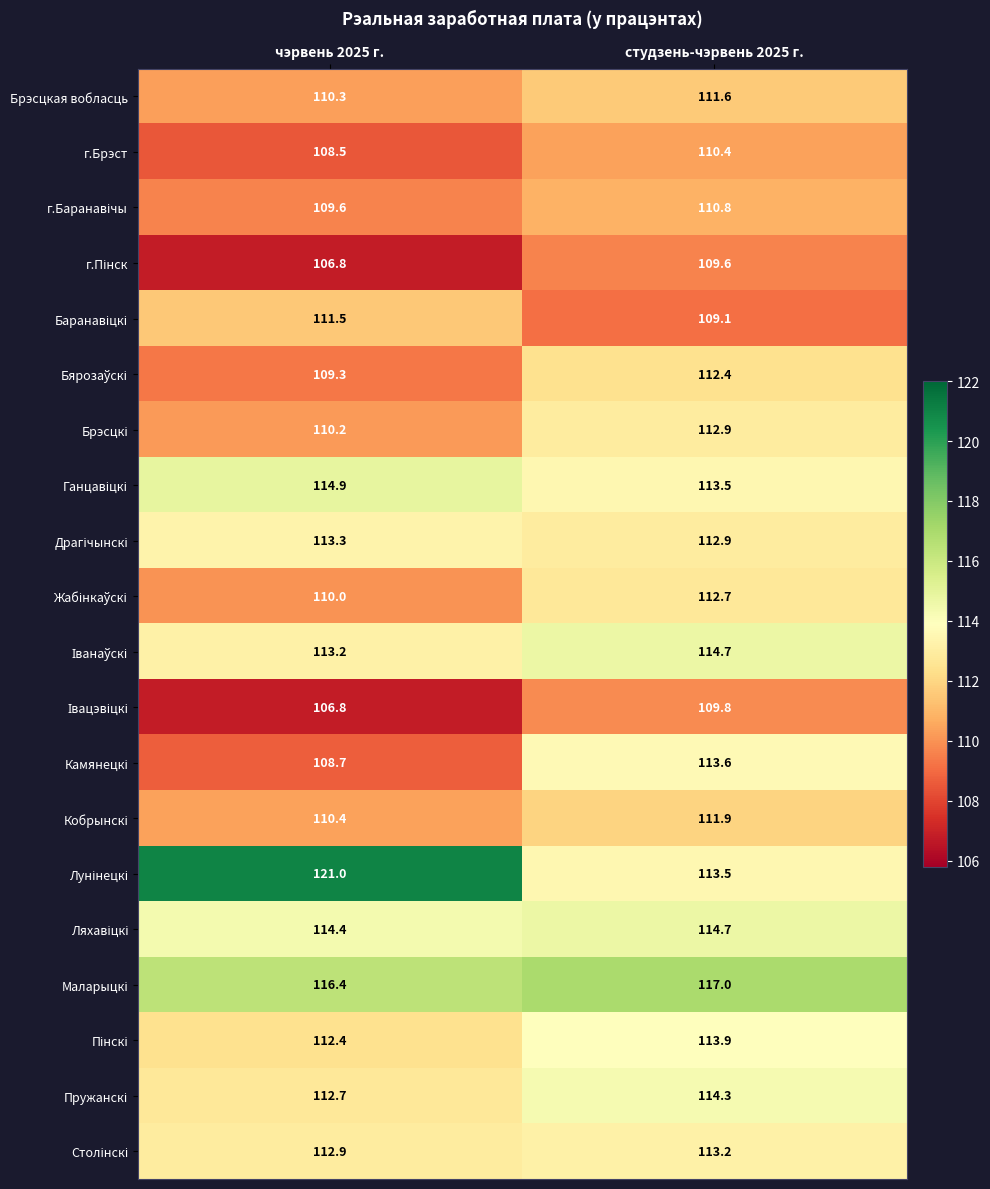

Where does the Брэсцкая вобласць series first go above 111?

студзень-чэрвень 2025 г.